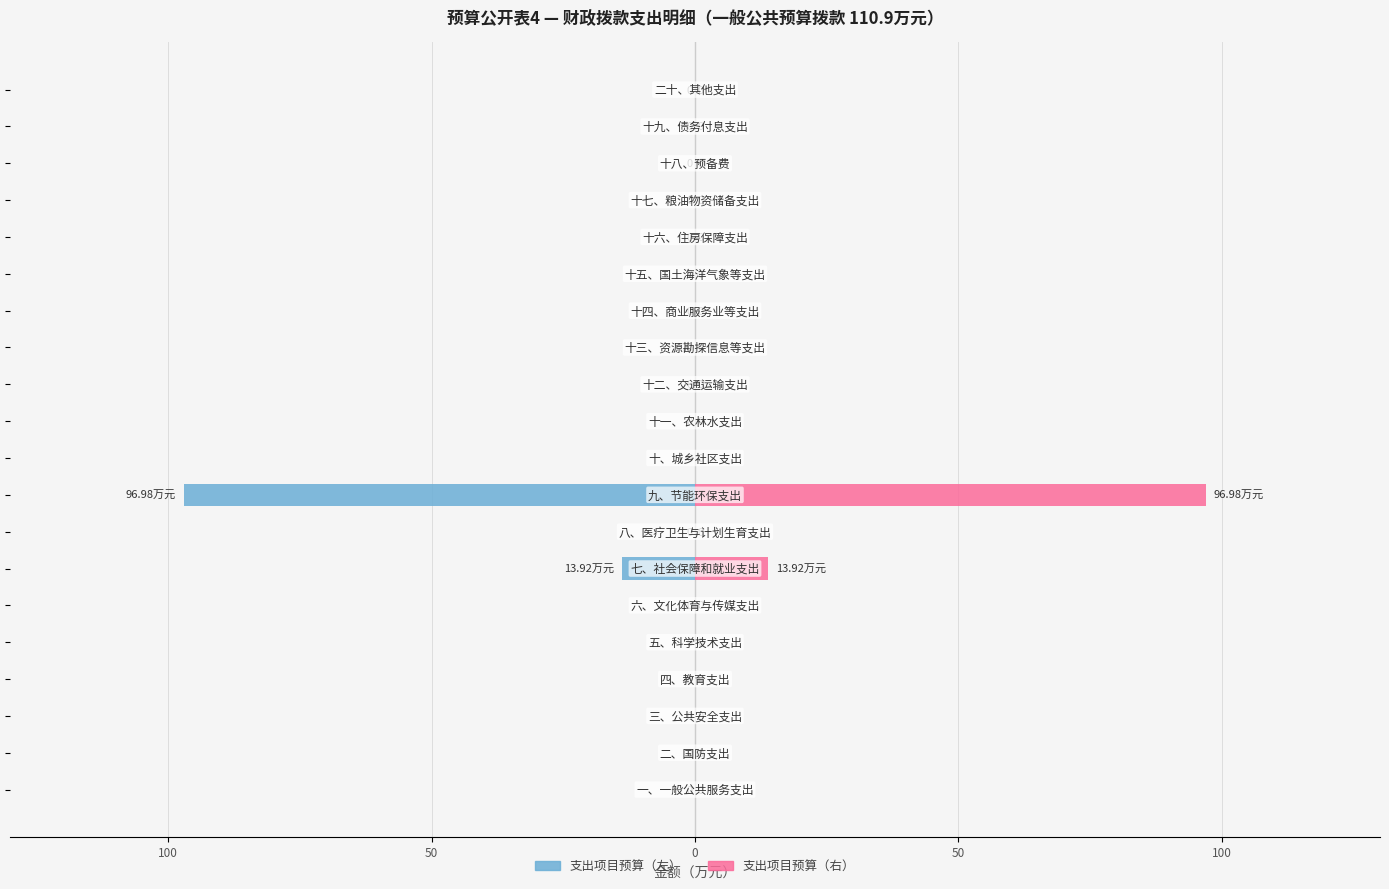

Rank the series by their maximum value, from lowest to highest.

支出项目预算 (左侧), 支出项目预算 (右侧)